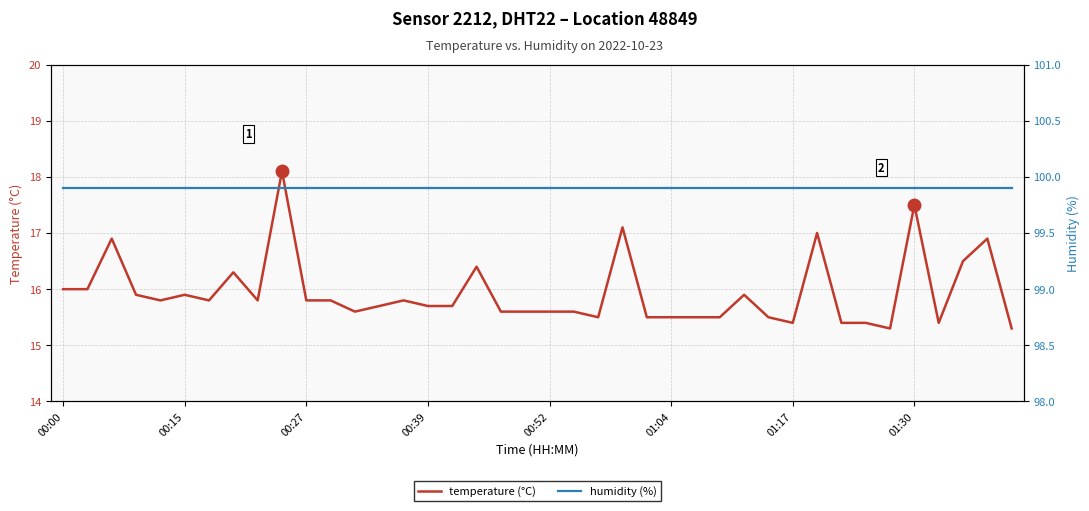

Which series has the largest total across all categories?

humidity (%)